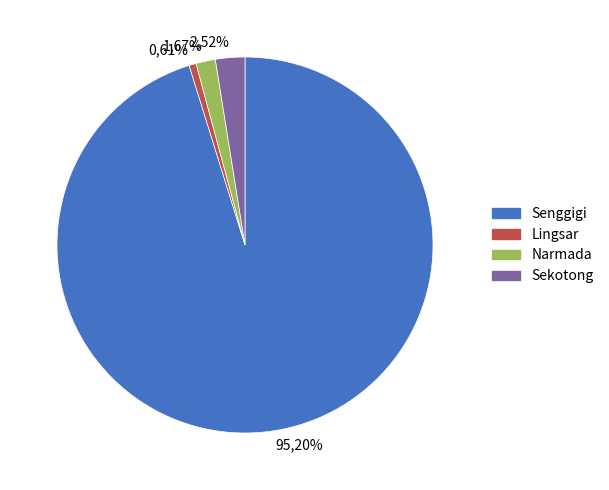

To the nearest percent, what percentage of the pie is Narmada?

2%